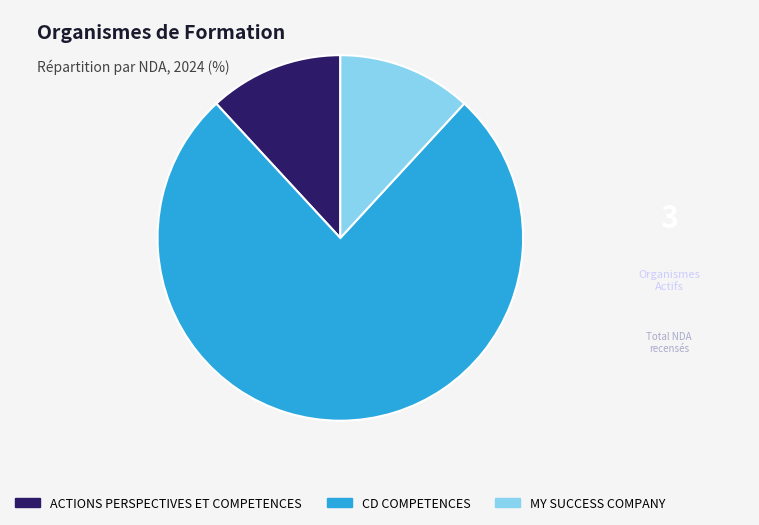

What is the largest slice in the pie chart?

CD COMPETENCES